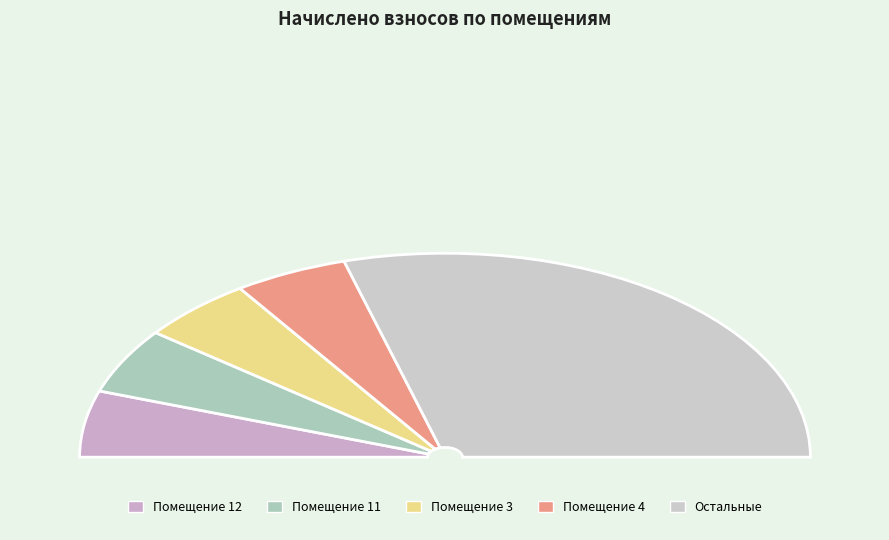

Is it true that 3 is 10% of the pie?

True